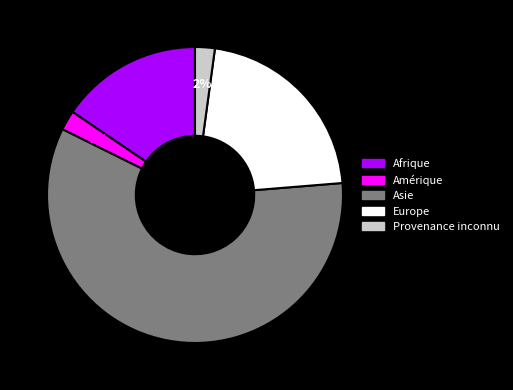

To the nearest percent, what is the difference between the Afrique and Europe slice percentages?

6%